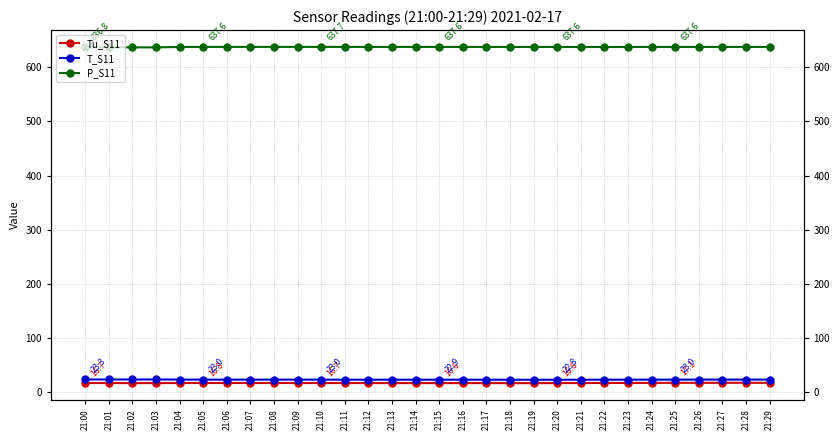

Reading right to left, transcribe all the data shown in this chart.

Tu_S11: 17.1	17.2	17.2	17.1	17.1	17.0	16.9	16.8	16.7	16.6	16.5	16.5	16.6	16.6	16.6	16.6	16.6	16.7	16.7	16.7	16.7	16.8	16.8	16.8	16.8	16.7	16.6	16.6	16.7	16.7
T_S11: 23.1	23.1	23.1	23.1	23.0	23.0	22.9	22.9	22.8	22.8	22.8	22.8	22.9	22.9	22.9	22.9	22.9	22.9	22.9	23.0	23.0	23.0	23.0	23.0	23.0	23.1	23.3	23.3	23.3	23.3
P_S11: 637.6	637.6	637.6	637.6	637.6	637.6	637.5	637.5	637.5	637.6	637.6	637.6	637.6	637.6	637.6	637.7	637.6	637.6	637.7	637.7	637.7	637.7	637.7	637.7	637.6	637.6	636.8	636.8	636.8	636.8